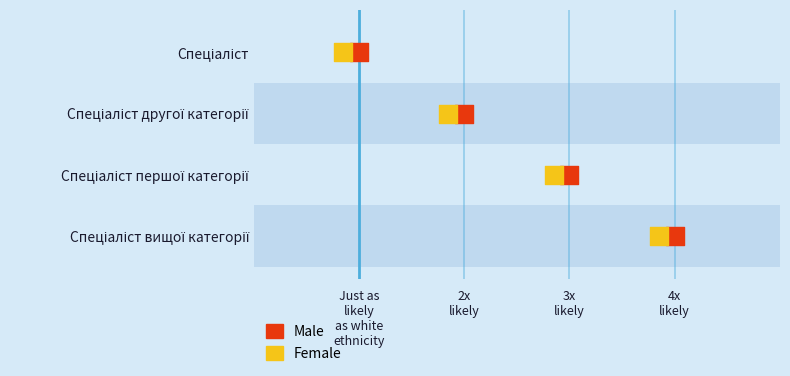

Which series contains the lowest Y value?

Male